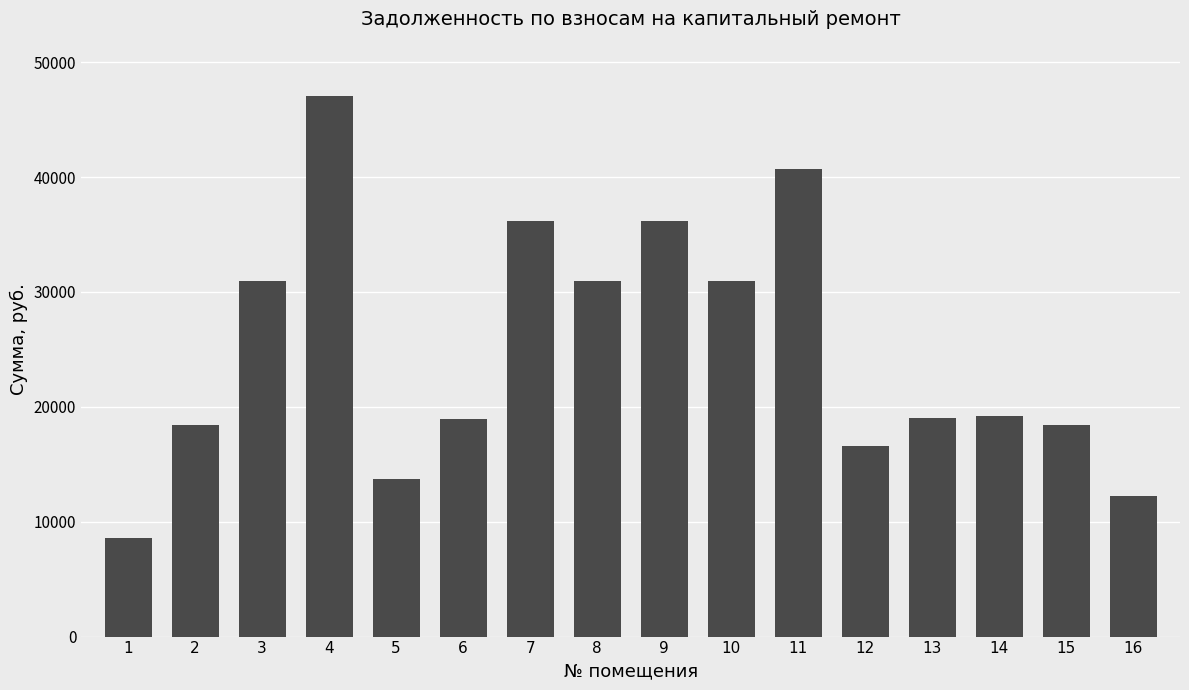

What is the ratio of the value at 2 to the value at 8?

0.6